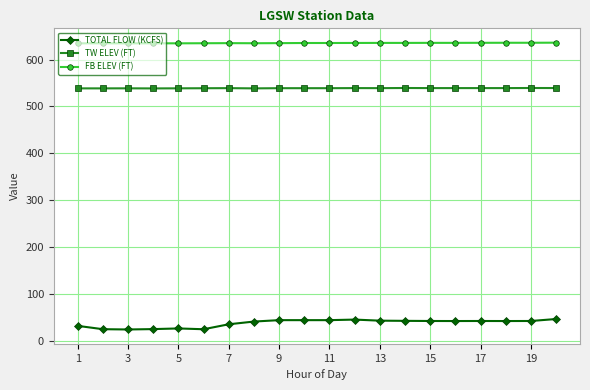

What is the sum of all FB ELEV (FT) values?

12704.2